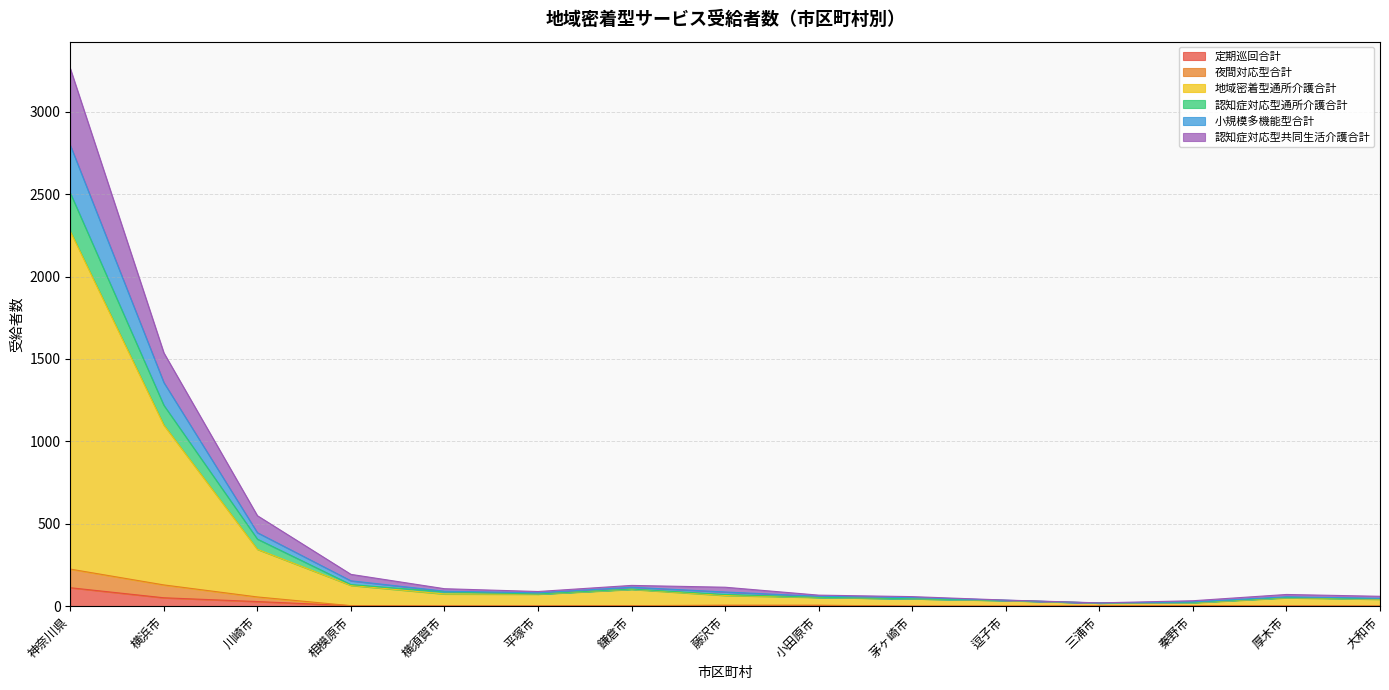

At which category does the chart reach its peak across all series?

神奈川県